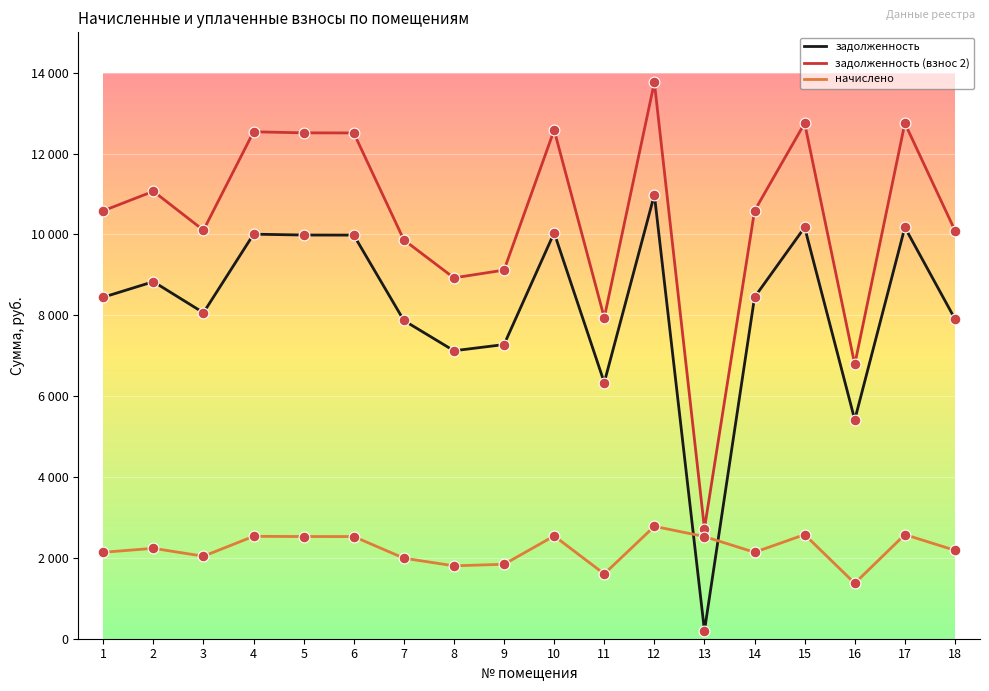

Which series has the largest total across all categories?

задолженность (взнос 2)